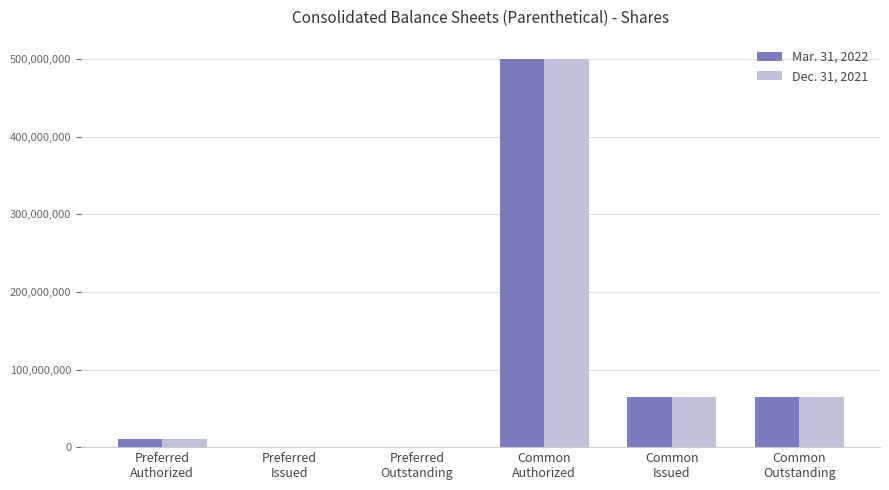

Count the number of categories in the chart.

6